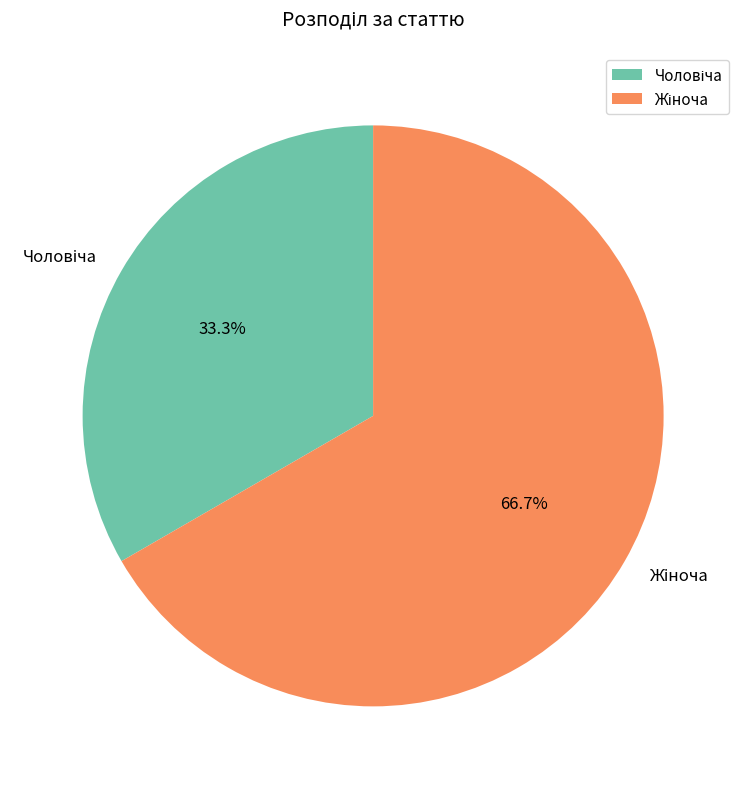

Is there any slice that represents more than half of the pie?

Yes